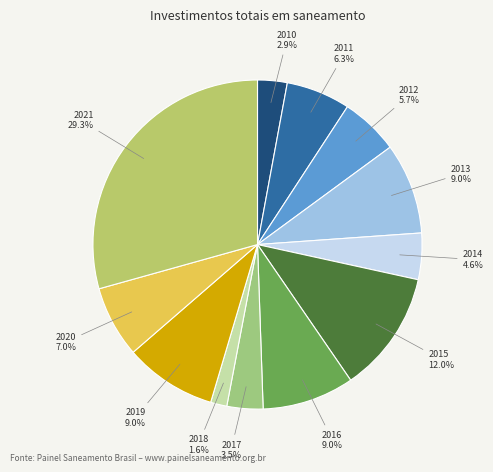

What percentage is the 2020 slice, to the nearest percent?

7%